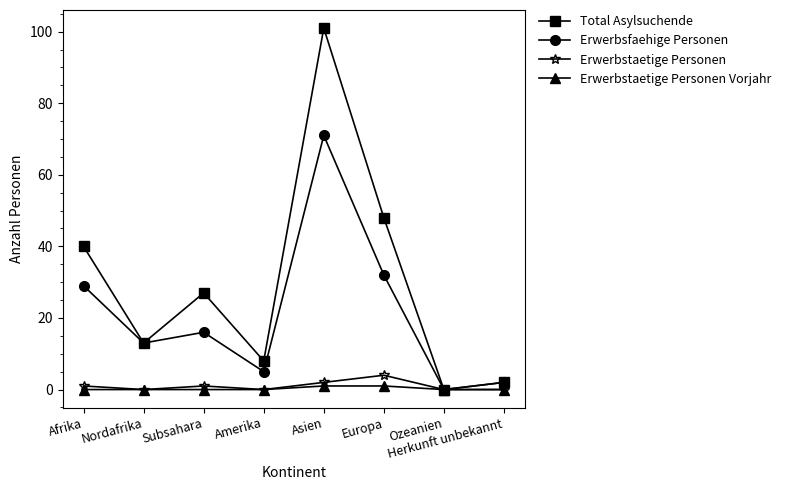

The value of Erwerbsfaehige Personen at Nordafrika is 13. True or false?

True